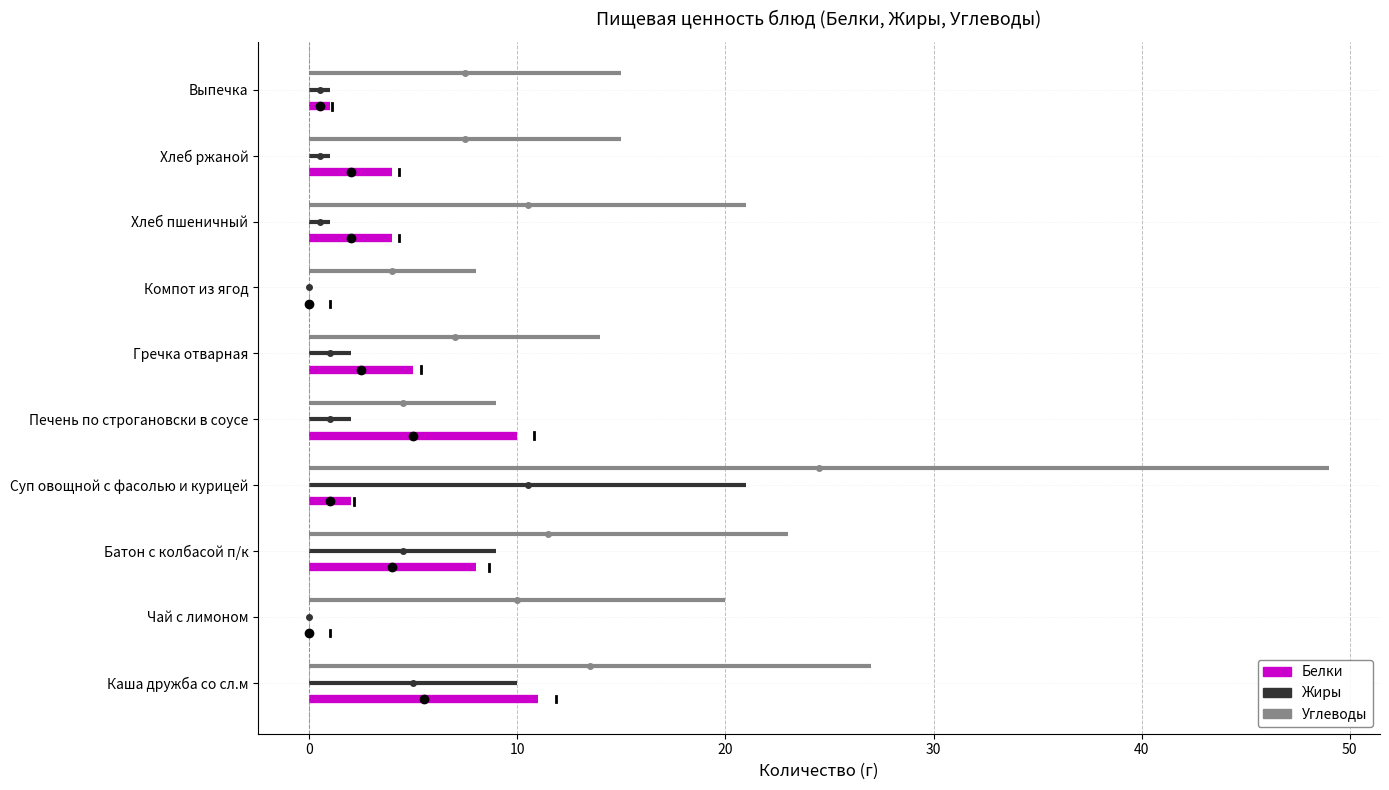

How many lines are shown in the chart?

3